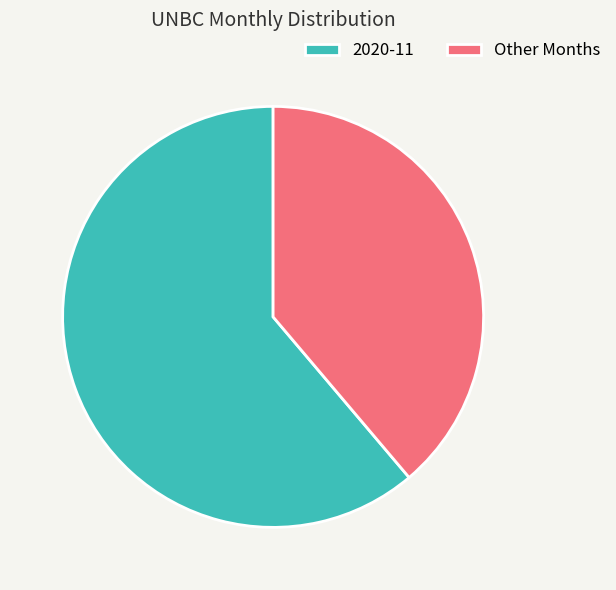

Does any single category account for the majority?

Yes